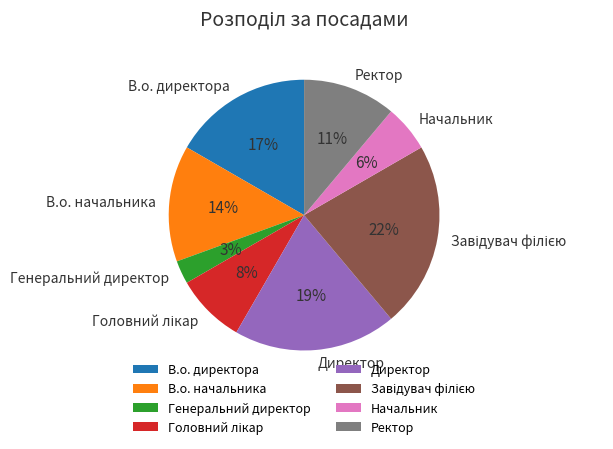

Which has a higher value, Ректор or Начальник?

Ректор